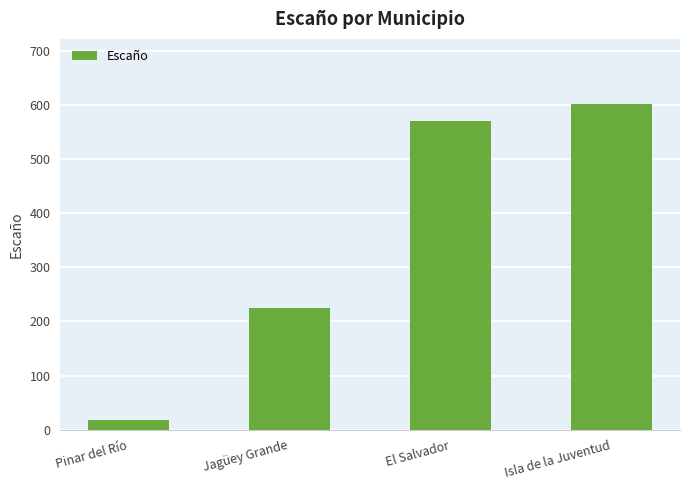

Is it true that the value at Jagüey Grande is 58?

False